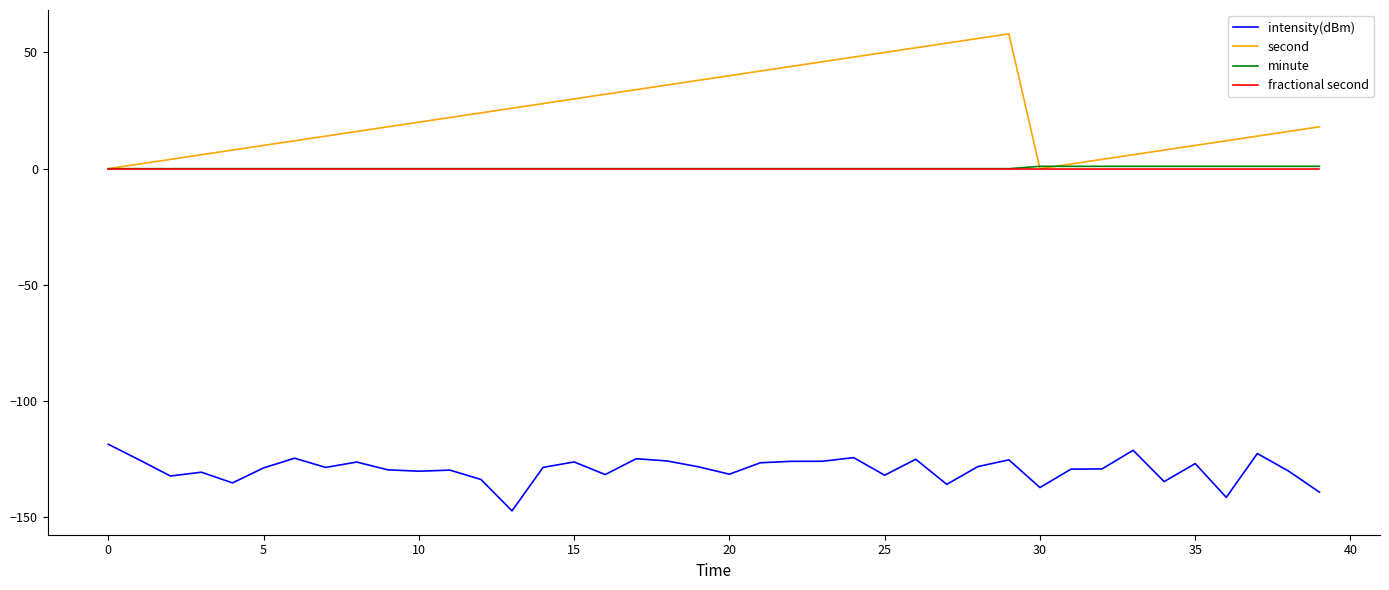

In second, how many points are lower than both neighbors (excluding endpoints)?

1